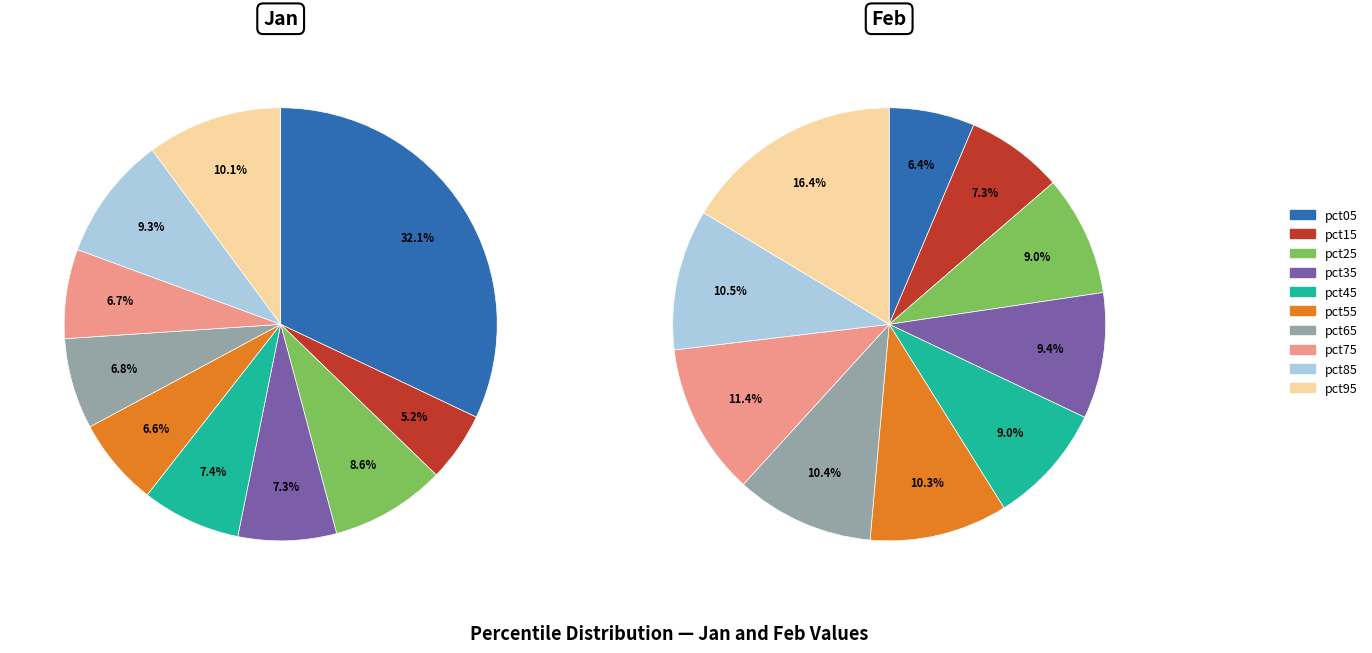

To the nearest percent, what is the combined percentage of 7 and 5?

13%